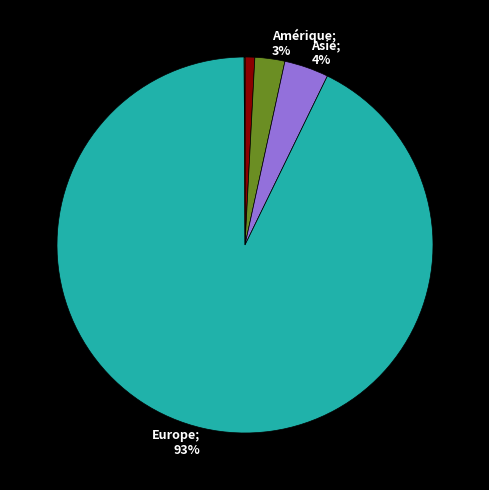

Is there a majority slice in this chart?

Yes